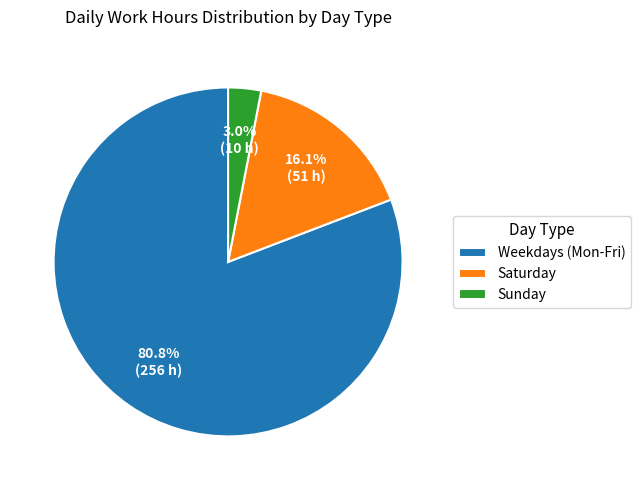

Rank the categories by value from lowest to highest.

Sunday, Saturday, Weekdays (Mon-Fri)